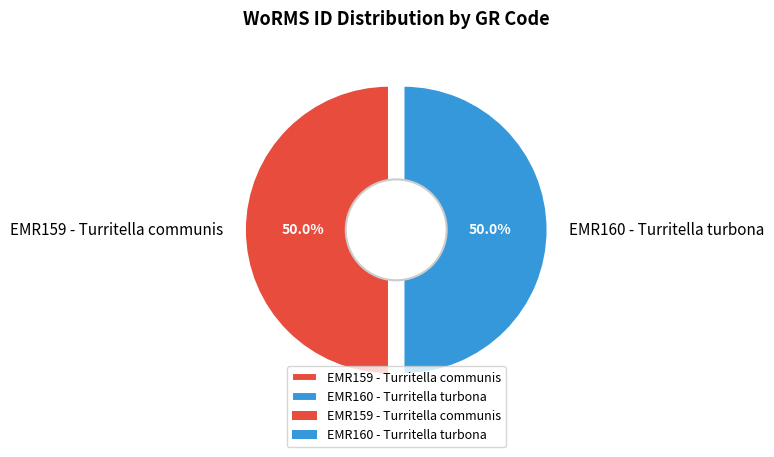

Rank the categories by value from lowest to highest.

EMR159 - Turritella communis, EMR160 - Turritella turbona